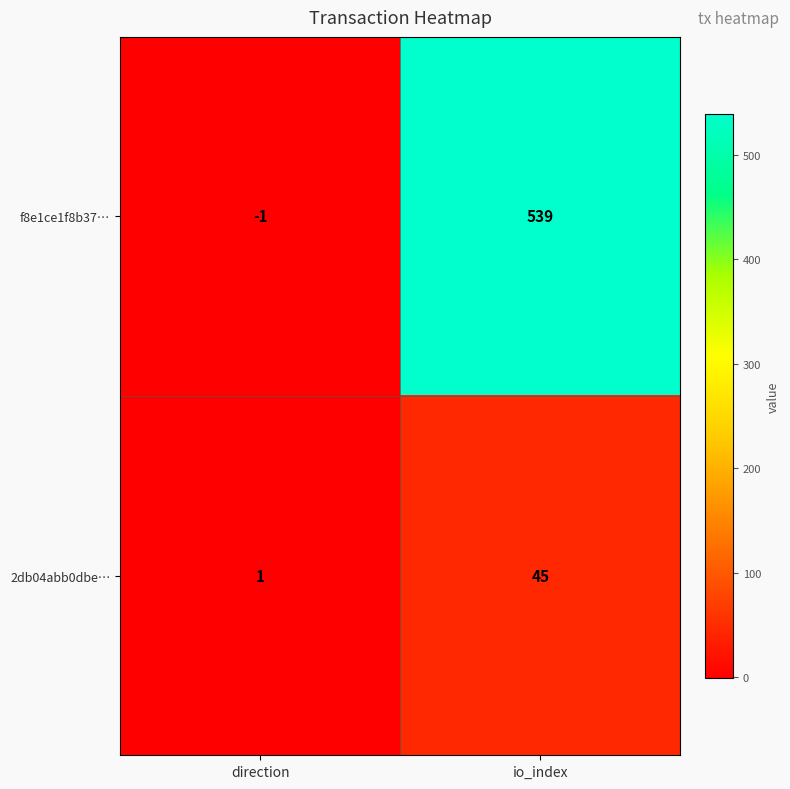

The f8e1ce1f8b37… series shows -1 at direction. True or false?

True